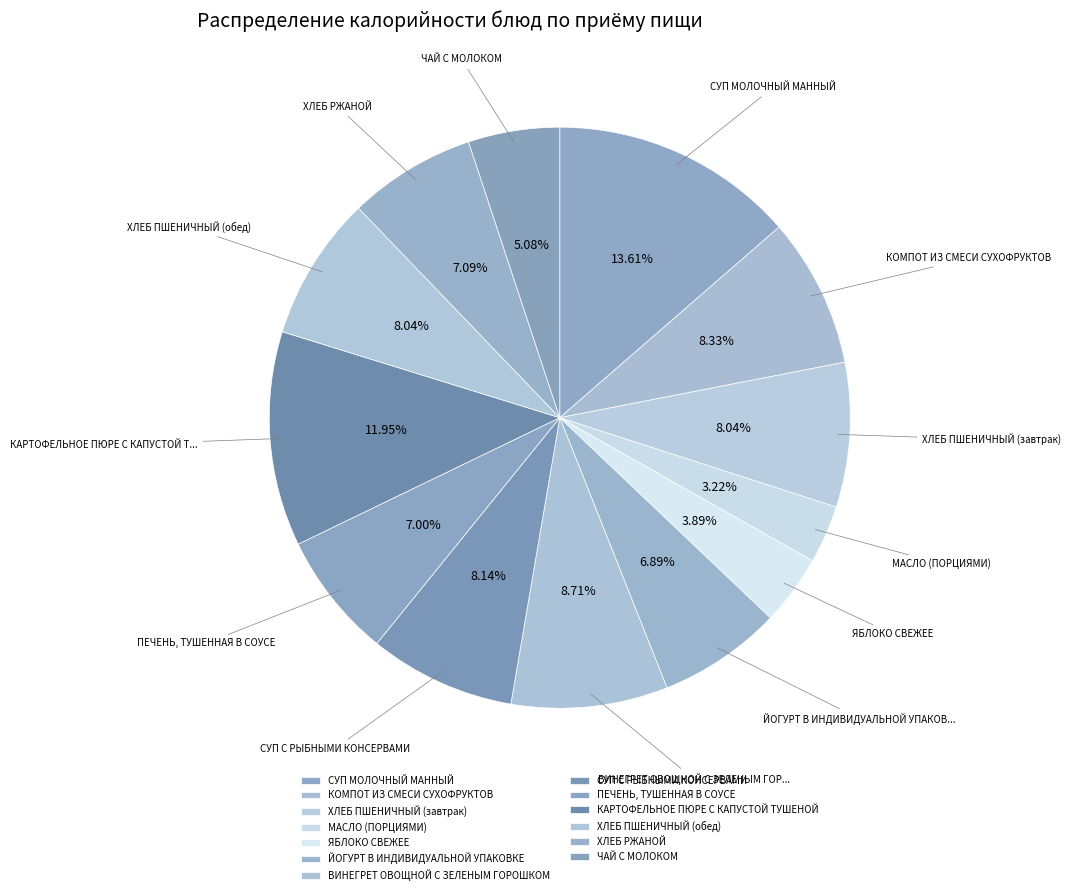

What is the ratio of the value at ХЛЕБ ПШЕНИЧНЫЙ (обед) to the value at СУП С РЫБНЫМИ КОНСЕРВАМИ?

1.0